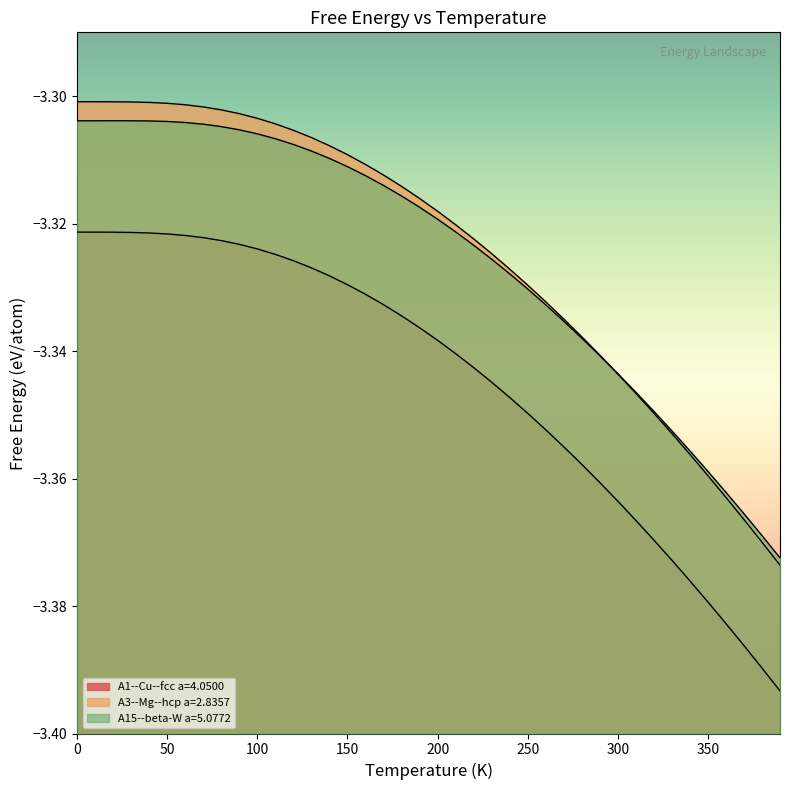

Which series has the widest spread of values?

A3--Mg--hcp a=2.8357